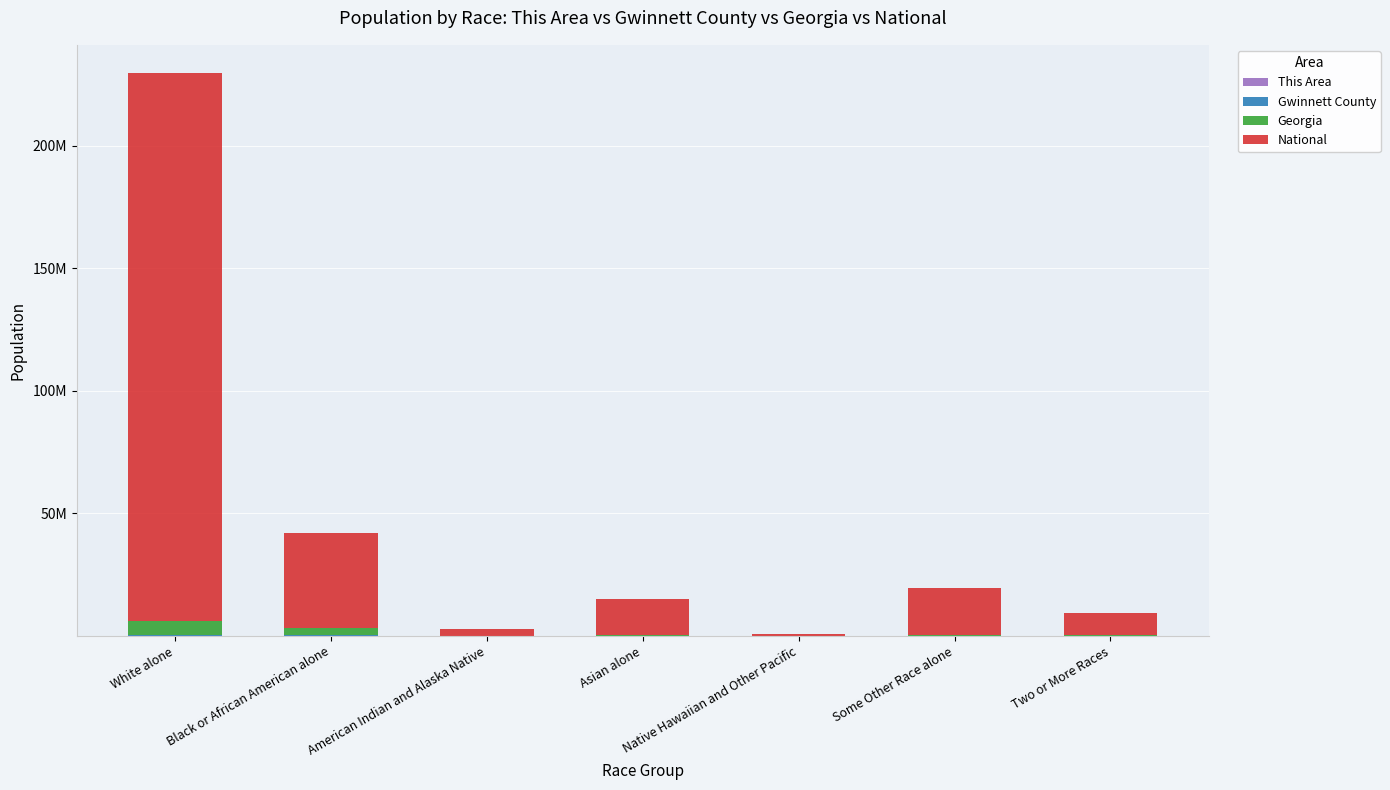

Are the bars horizontal?

No